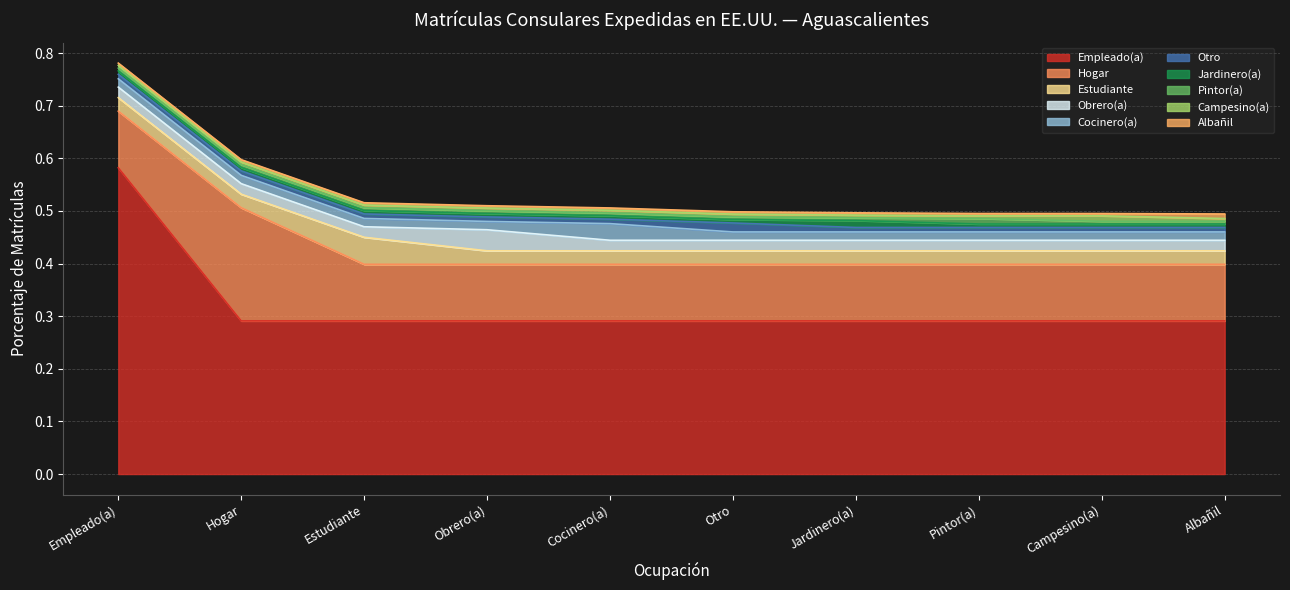

Which category has the highest value across all series?

Empleado(a)